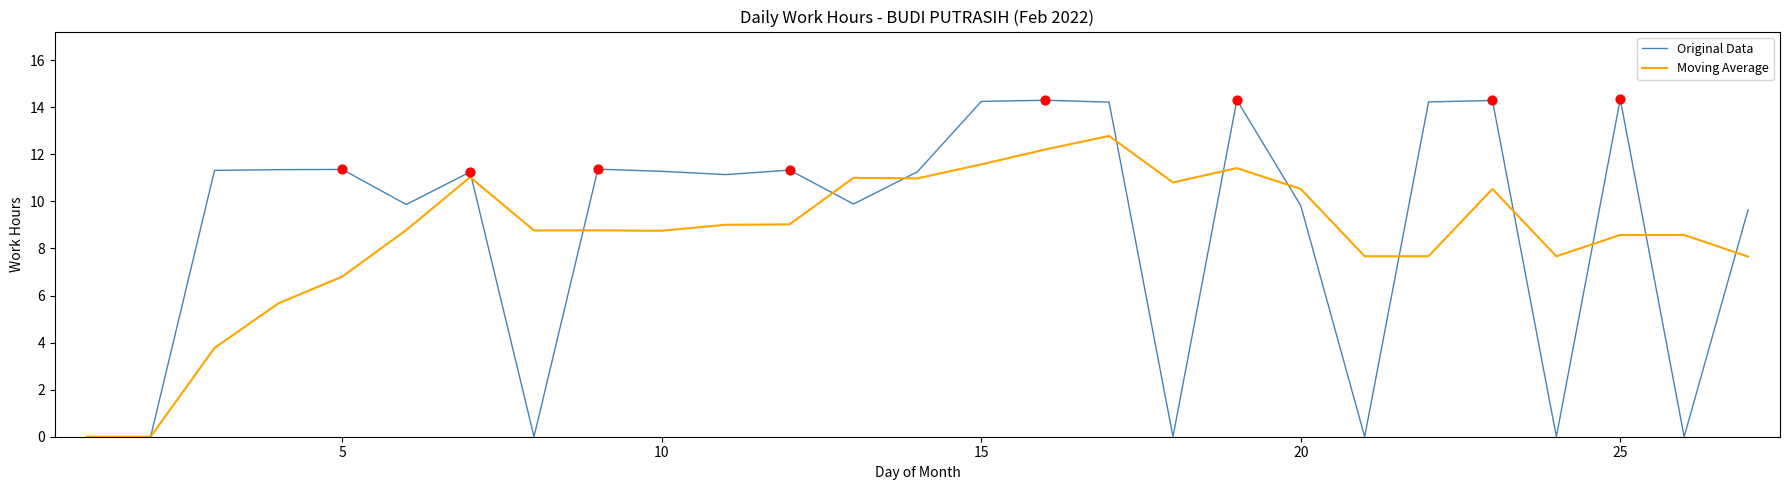

Rank the series by their maximum value, from highest to lowest.

Original Data, Moving Average